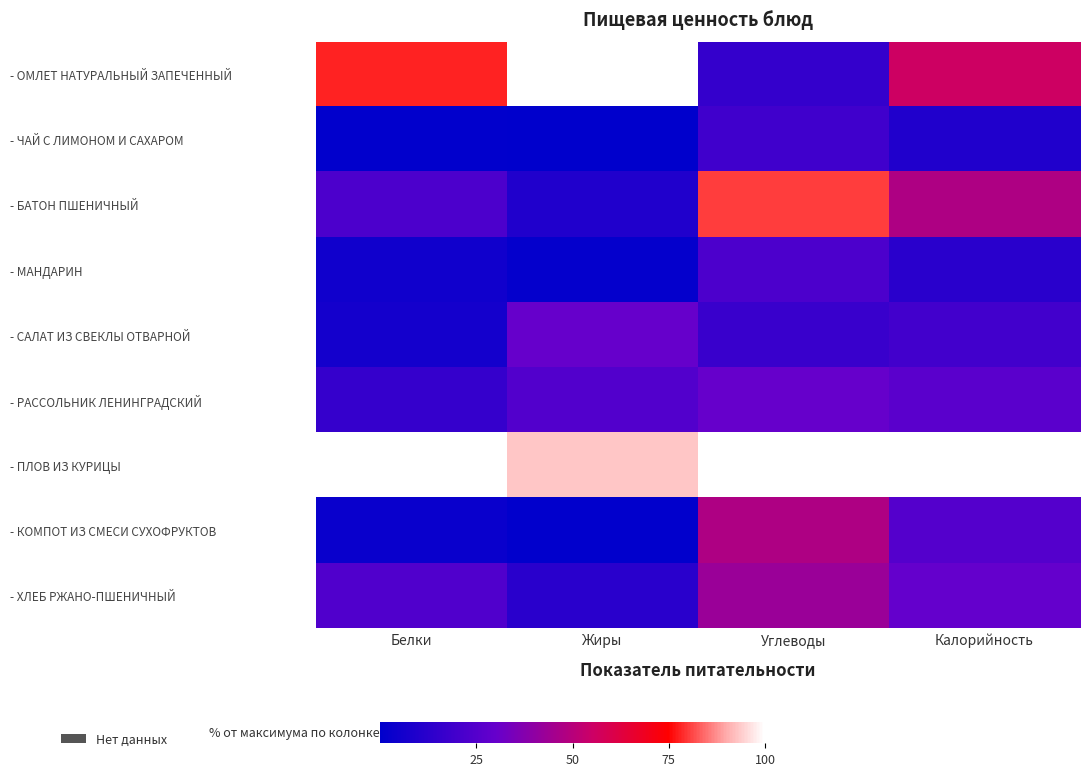

How many series are shown in this chart?

9